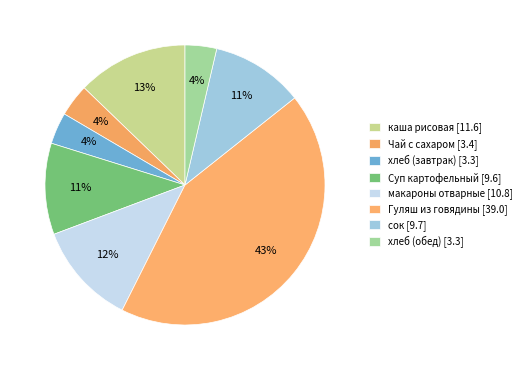

Which category has the smallest portion of the pie?

хлеб (завтрак)